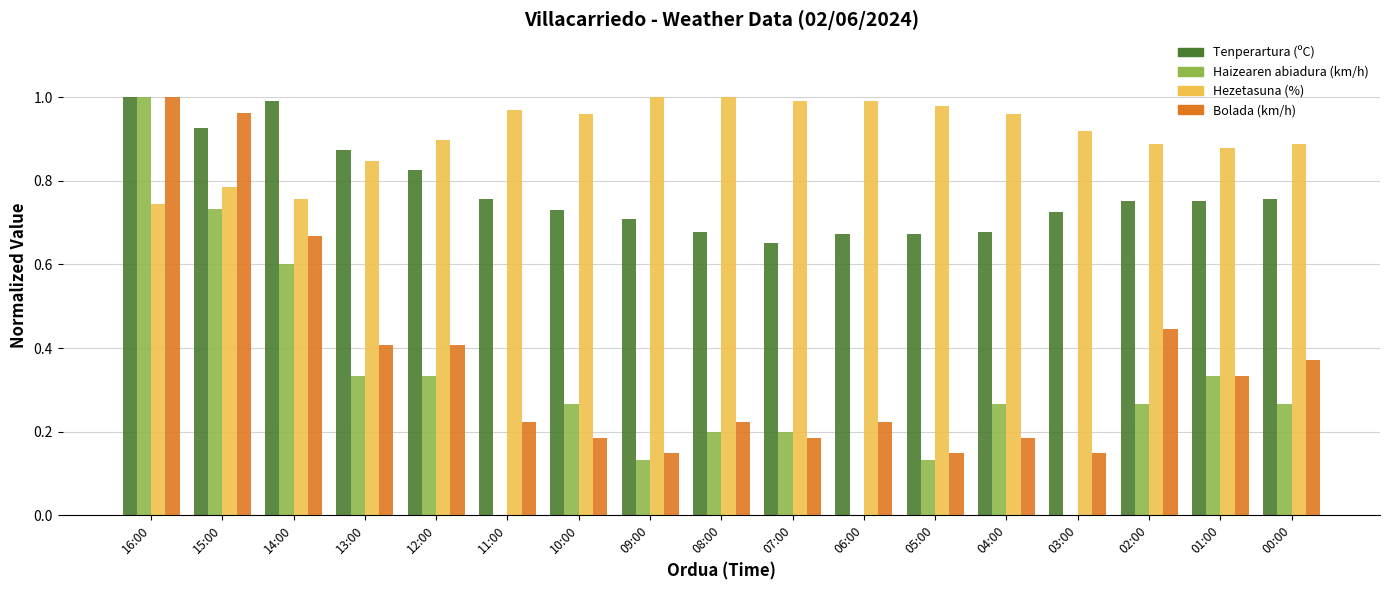

At which label does Haizearen abiadura (km/h) reach its peak?

16:00